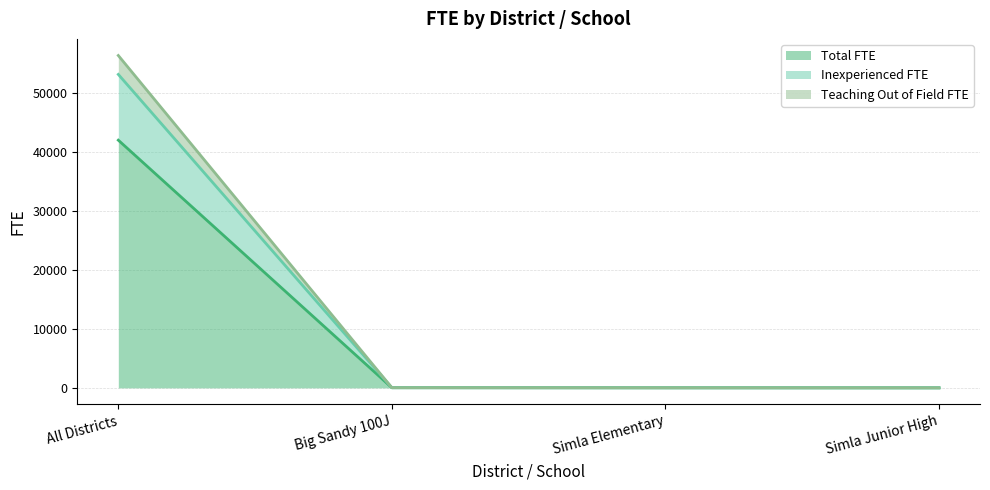

The Teaching Out of Field FTE series shows 3.1 at Simla Elementary. True or false?

False